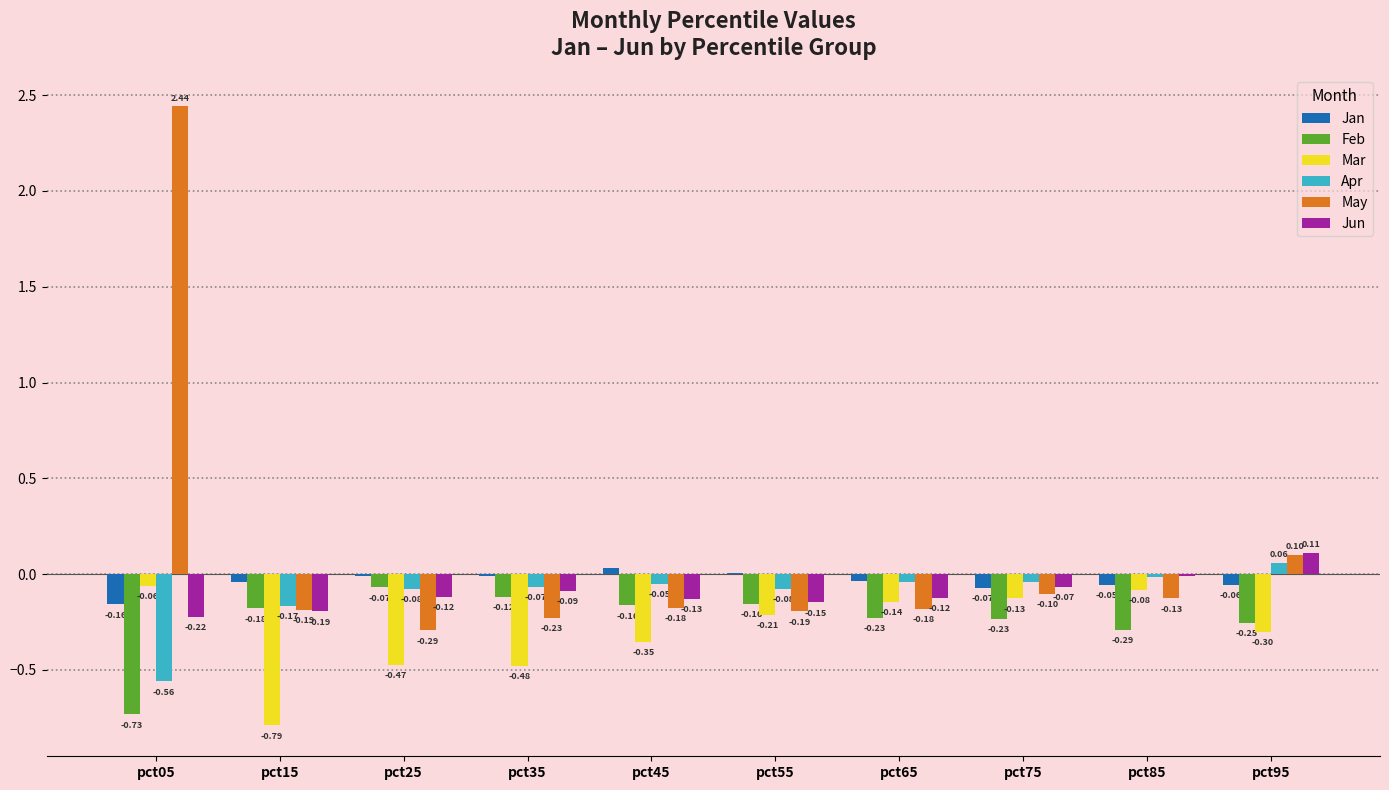

Which series has the largest total across all categories?

May